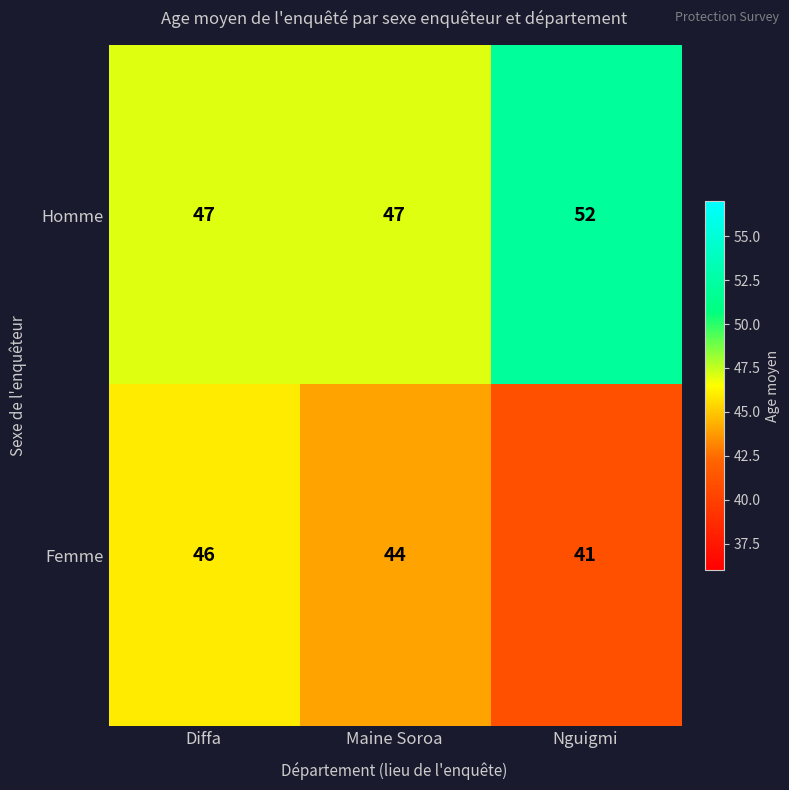

Is the value of Homme at Maine Soroa greater than the value of Femme at Nguigmi?

Yes